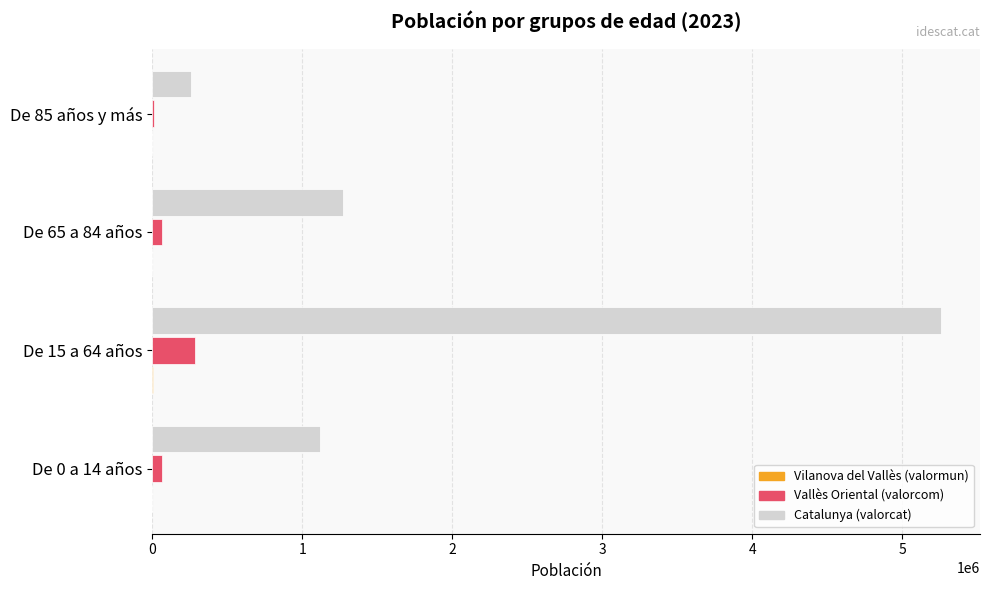

What is the maximum value shown in the chart?

5255889